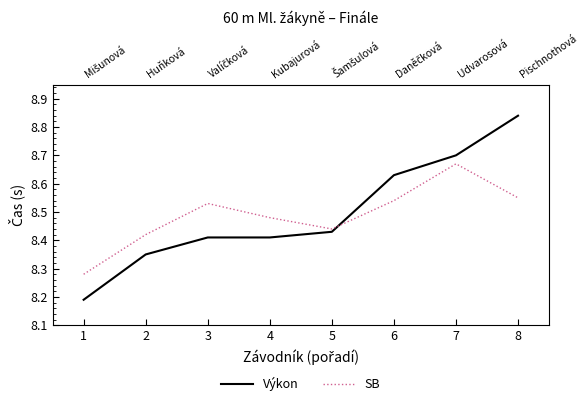

Between which two adjacent categories do Výkon and SB first intersect?

5 and 6